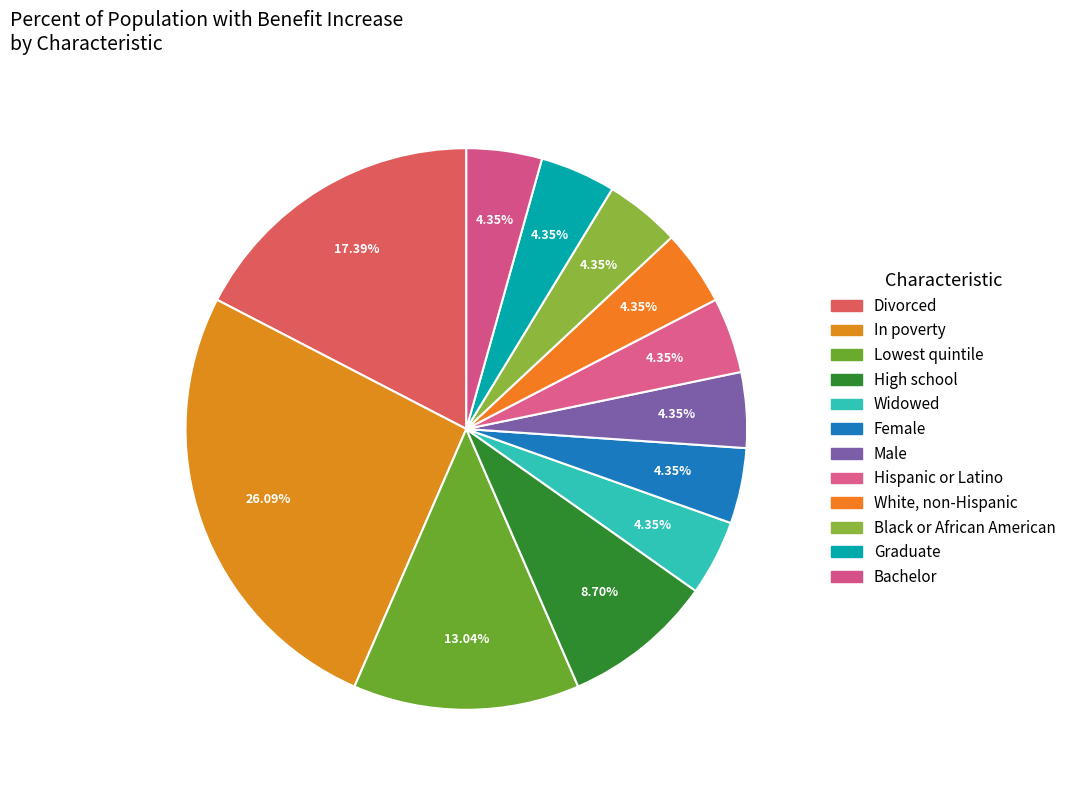

What is the largest slice in the pie chart?

In poverty